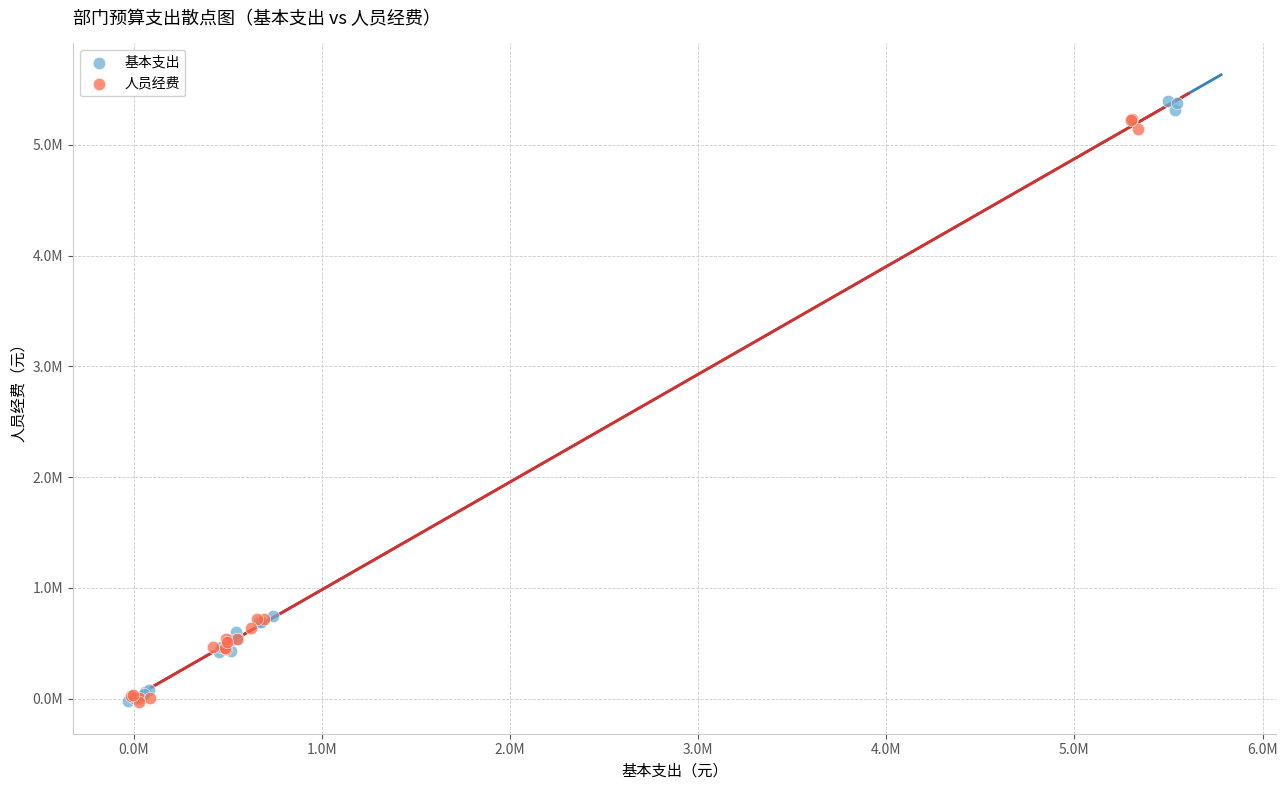

What are all the series names shown in the legend?

基本支出, 人员经费